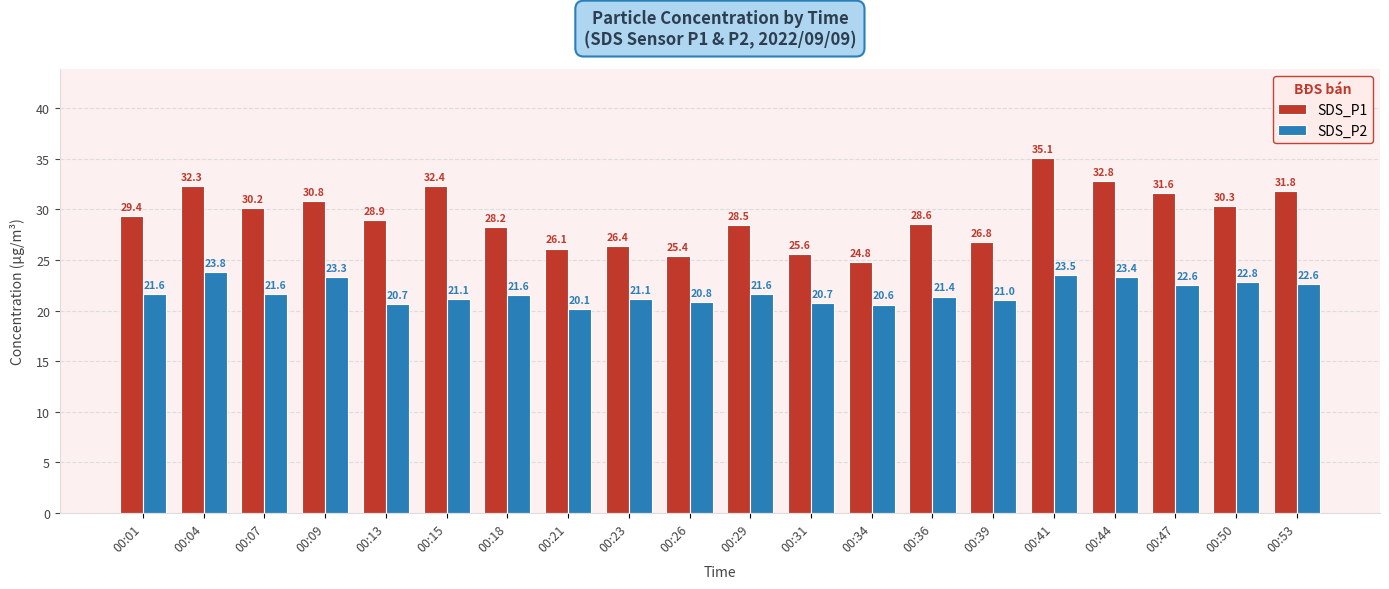

Does the chart contain any negative values?

No